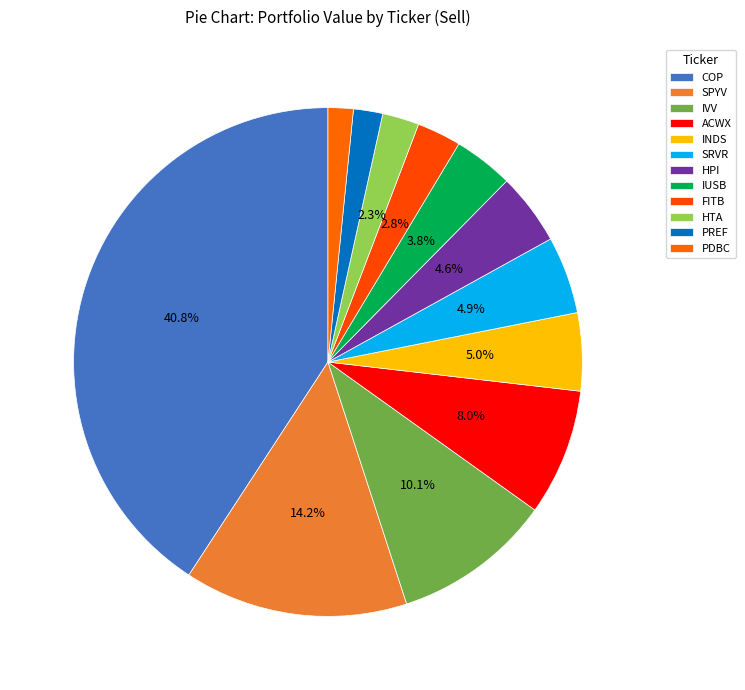

How many segments does this pie chart have?

12